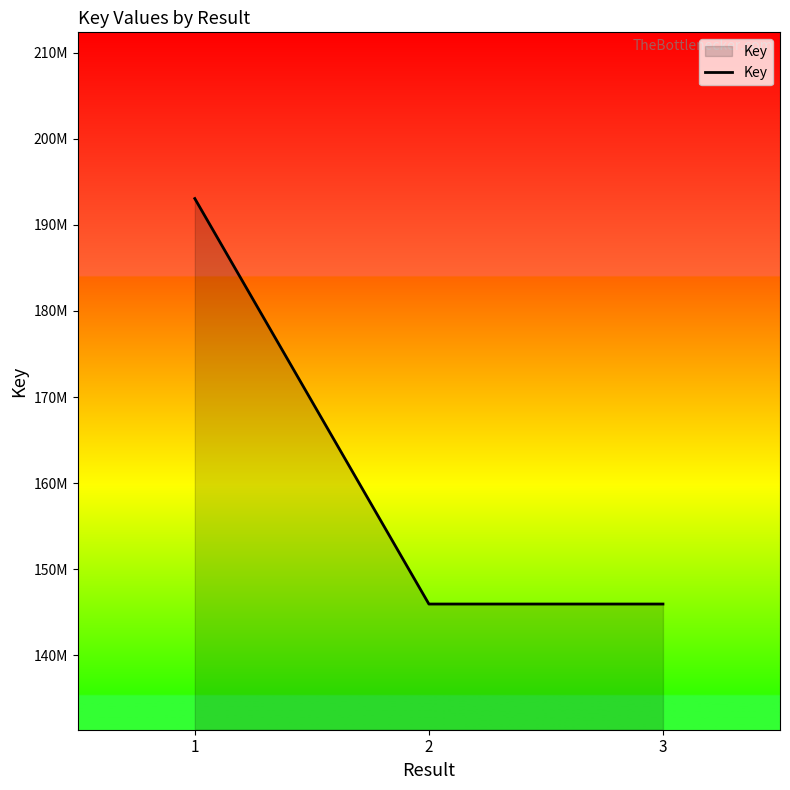

What is the maximum value shown in the chart?

193052740